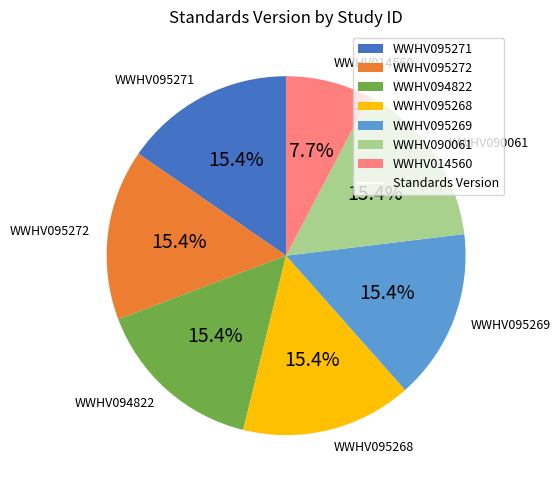

Count the number of slices in the pie.

7